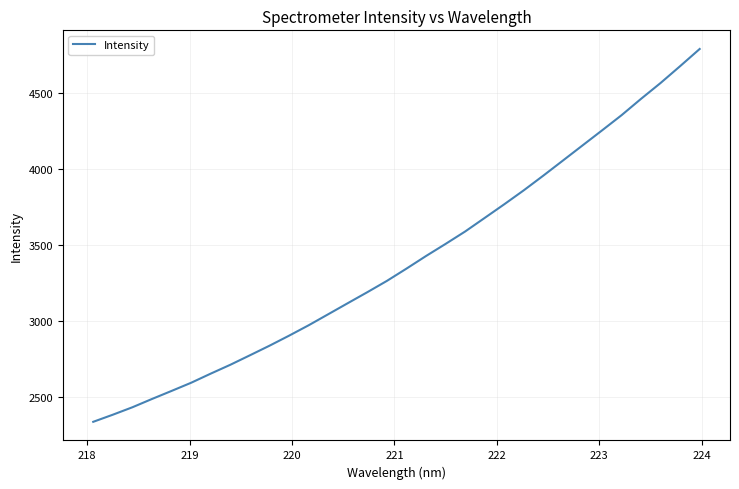

What is the smallest value displayed?

2333.9